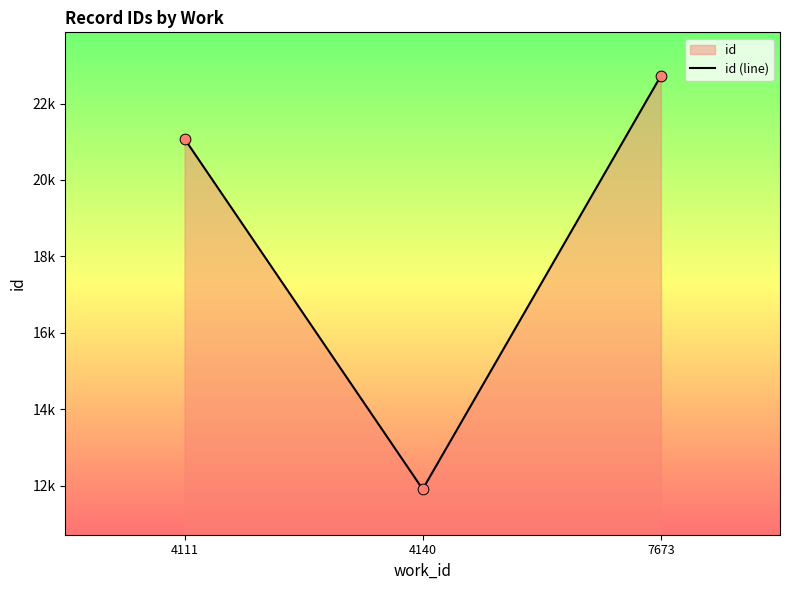

Which has a higher value, 7673 or 4140?

7673